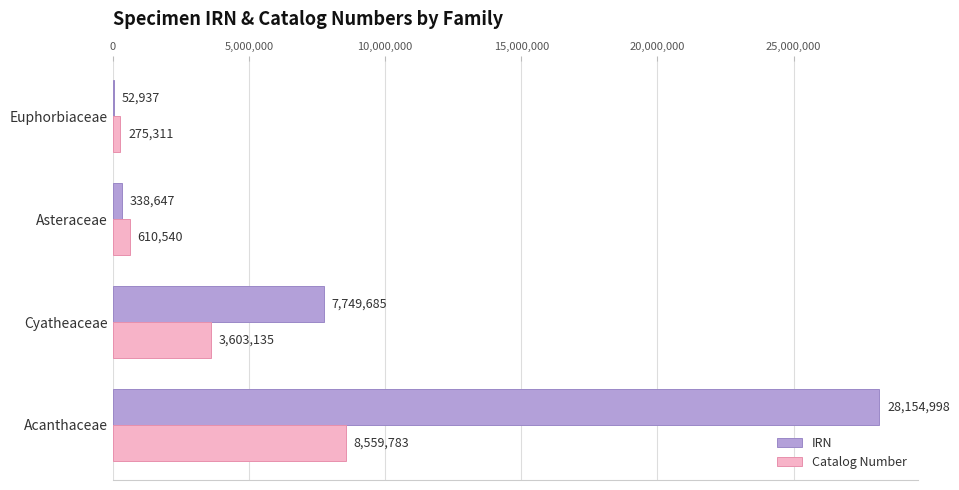

What is the sum of all IRN values?

36296267